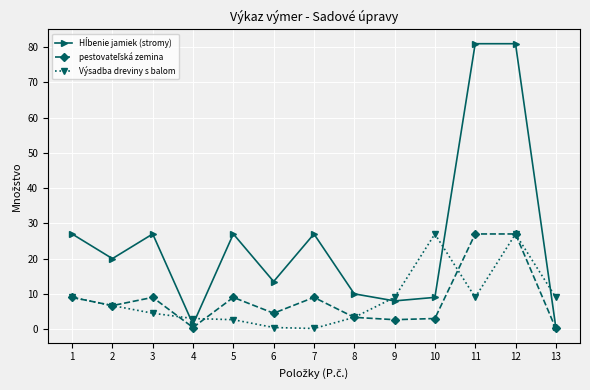

What is the difference between the highest and lowest values at 8?

6.7